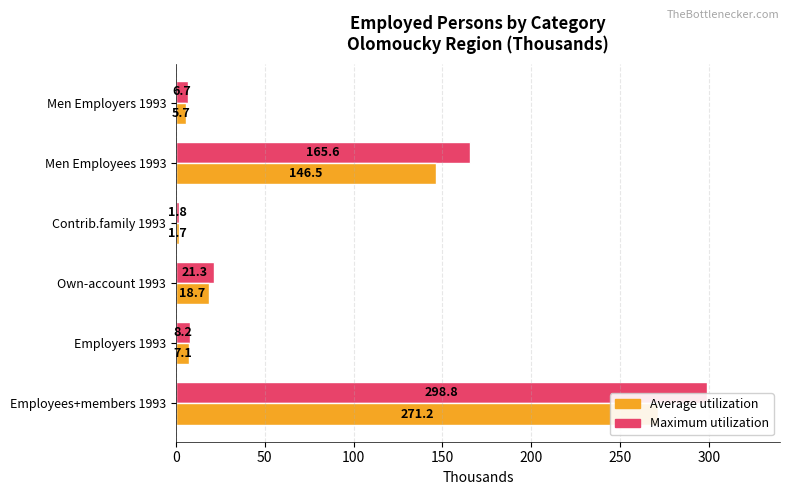

How many data points in Average utilization are above 18?

3